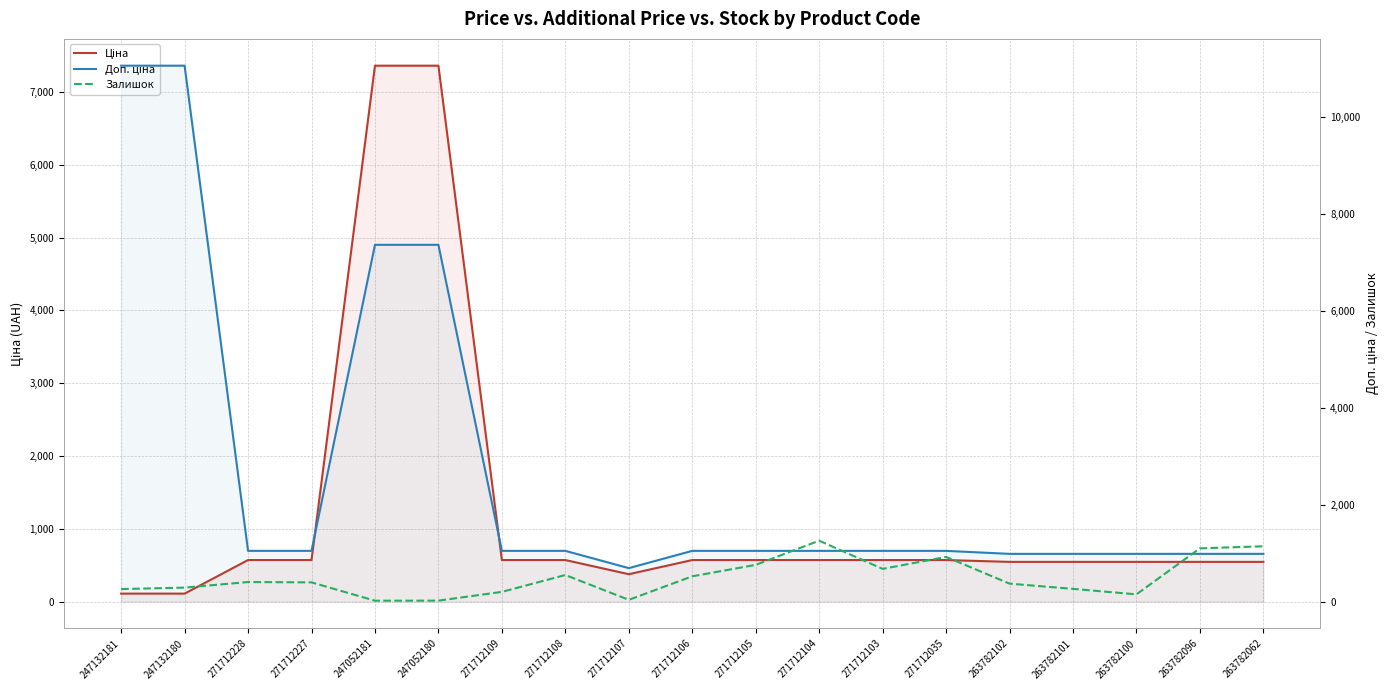

Rank the series at 263782102 from highest to lowest value.

Доп. ціна, Ціна, Залишок